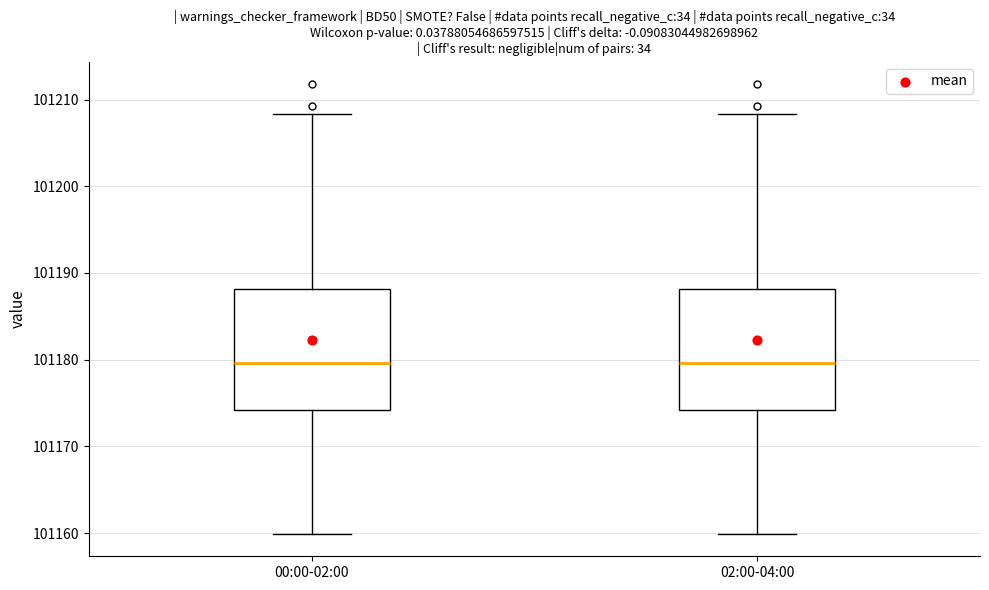

Where is the upper edge of the box for 00:00-02:00 on the y-axis? The values are not printed on the chart, so give them approximately, as read against the axis.

101188